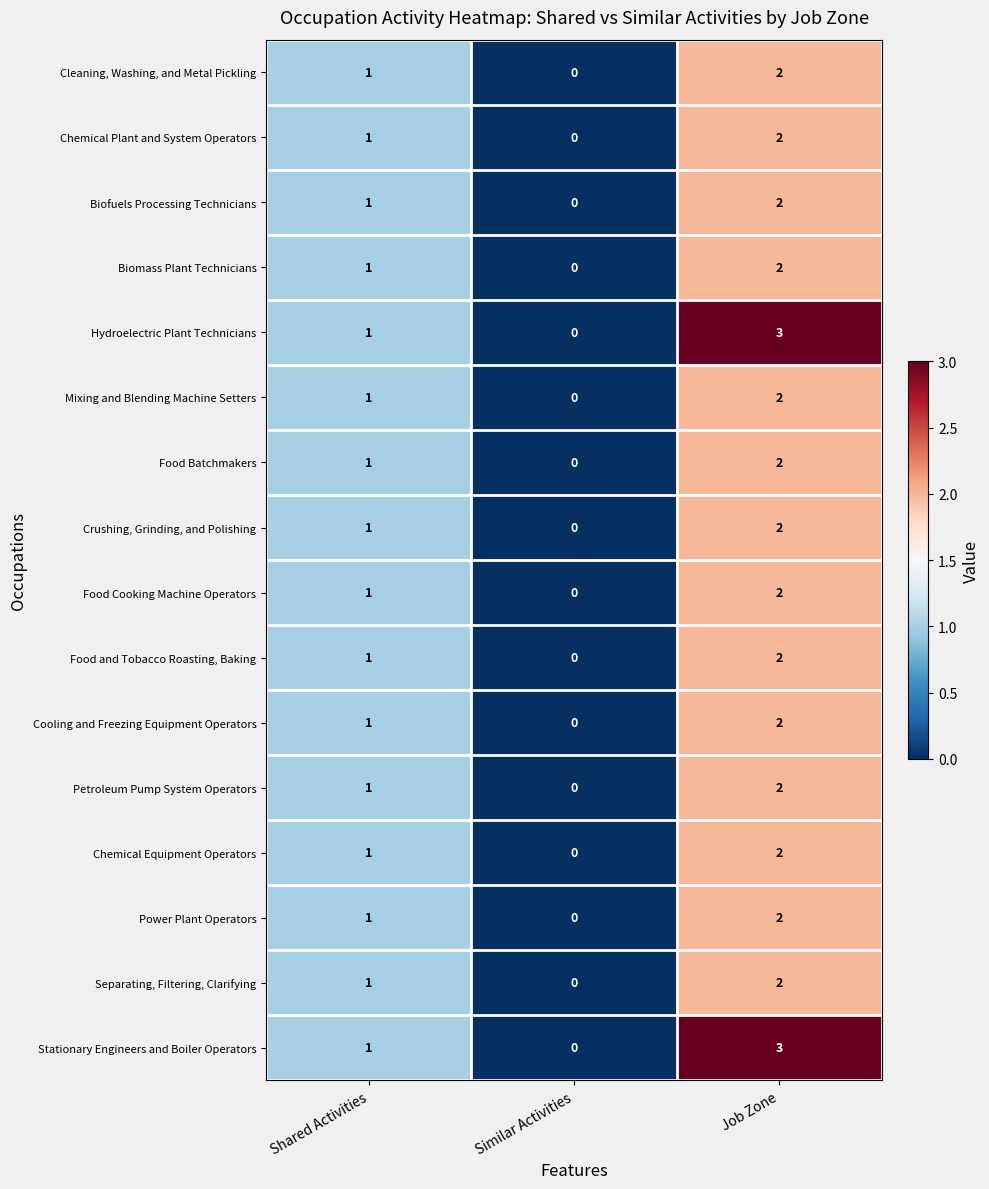

At which category is the sum across all series the highest?

Job Zone